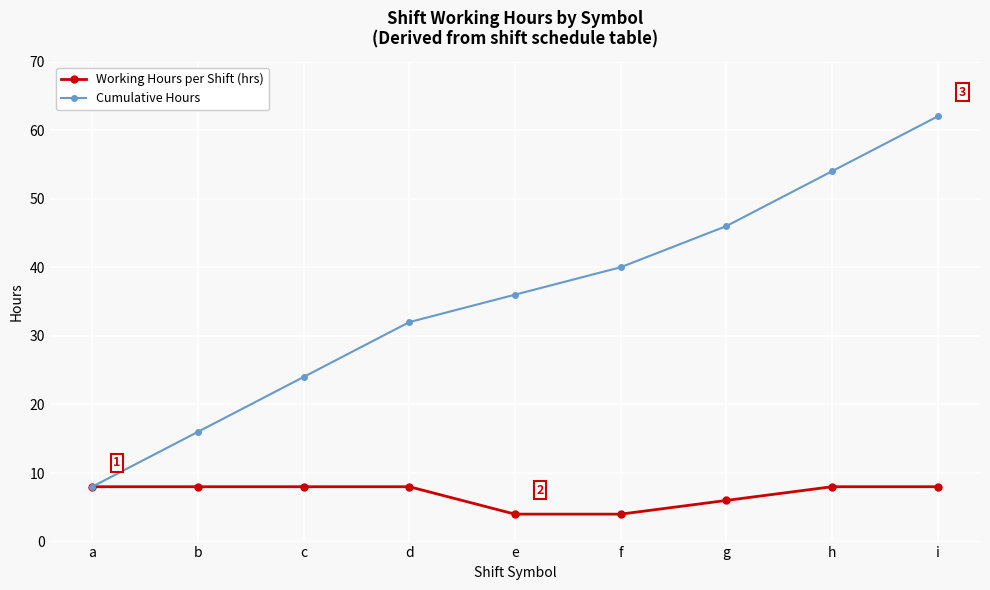

Does the chart have visible grid lines?

Yes